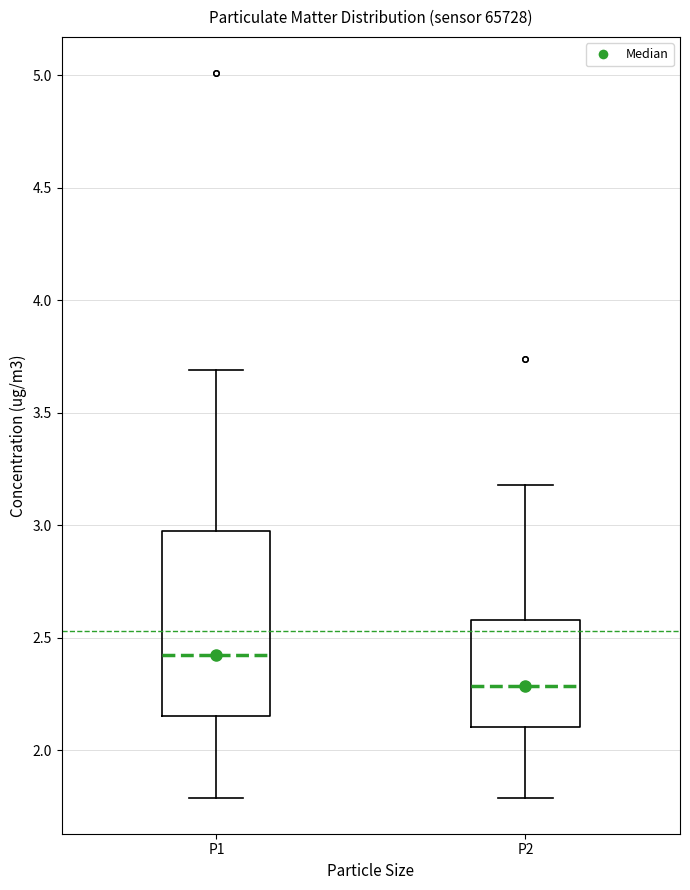

Reading left to right, transcribe this box plot: for each box, give where its median line is, the range the box spans, and where its two whiskers end, as read against the y-axis. The values are not printed on the chart, so give them approximately, as read against the axis.

P1: median 2.45, box 2.15 to 3.00, whiskers 1.80 to 3.70
P2: median 2.30, box 2.10 to 2.60, whiskers 1.80 to 3.20